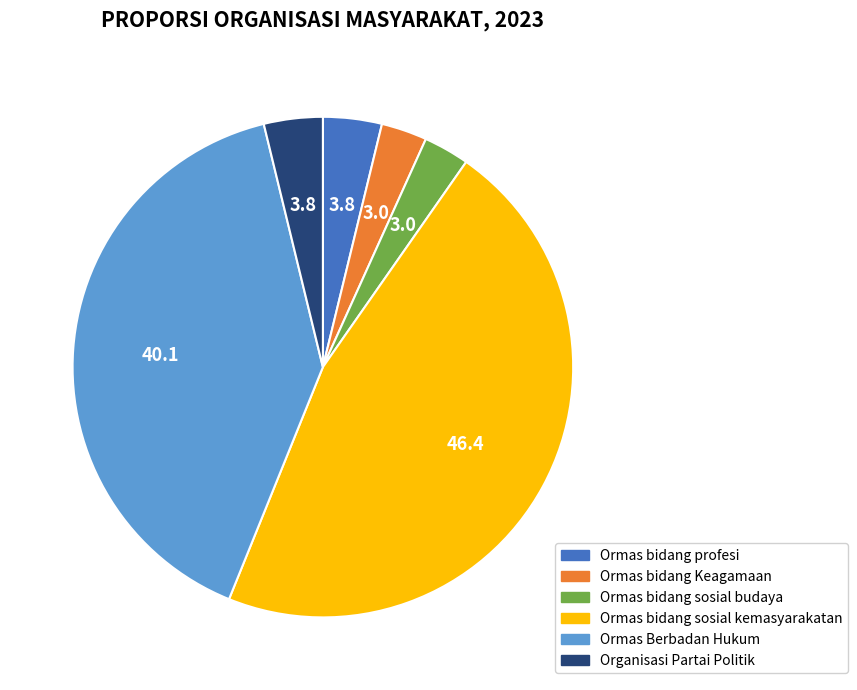

Approximately how many times larger is the value at Organisasi Partai Politik compared to Ormas Berbadan Hukum?

0.1